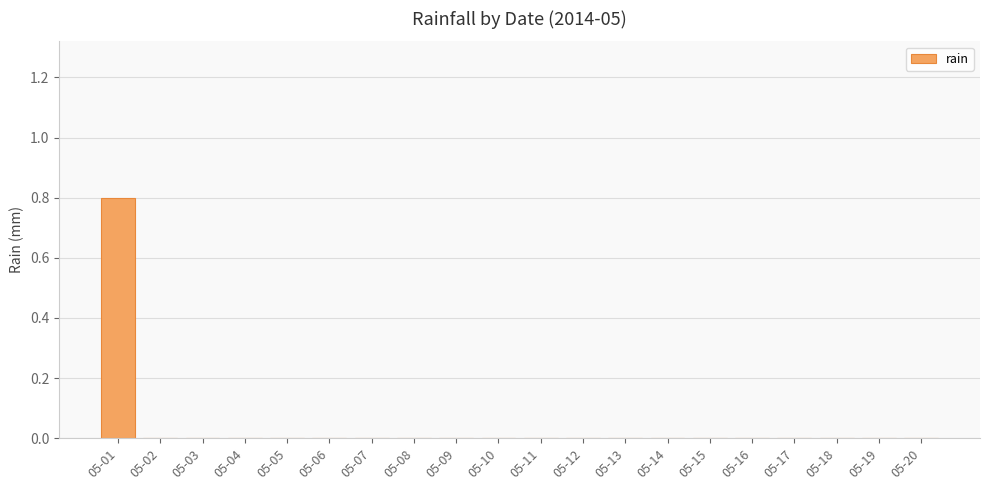

What is the sum of the values at 05-01 and 05-17?

0.8